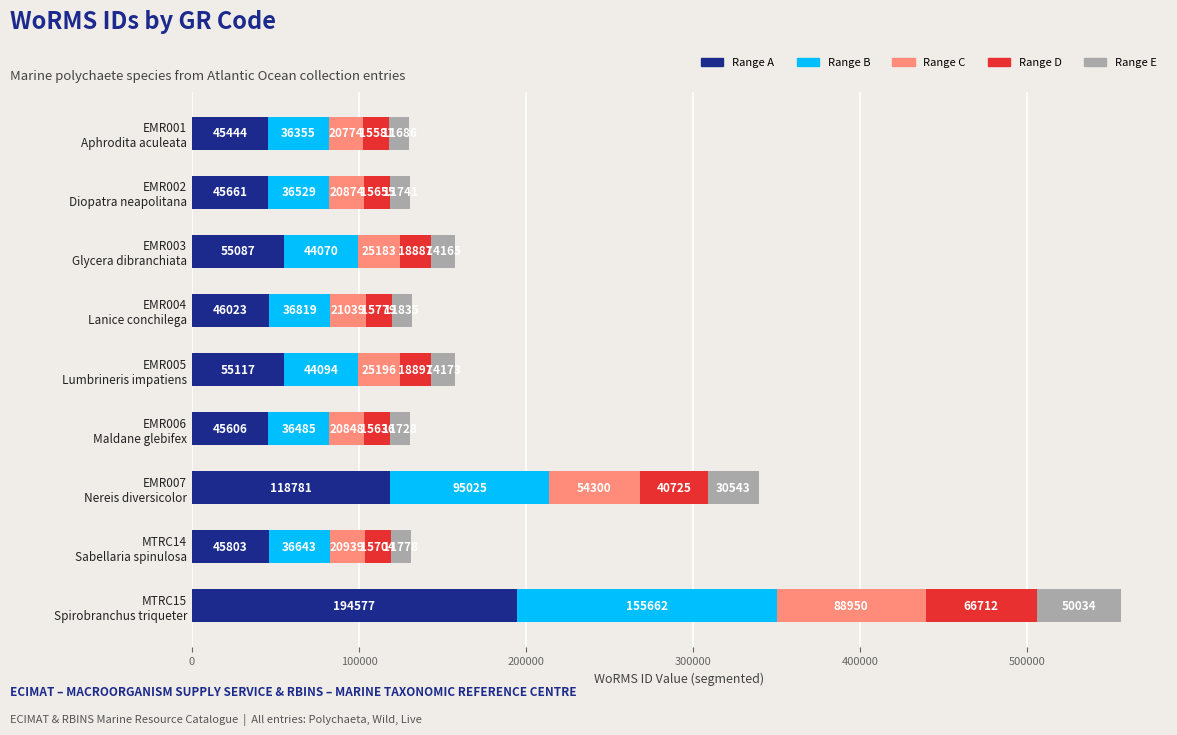

What is the average value of the Range A series?

72455